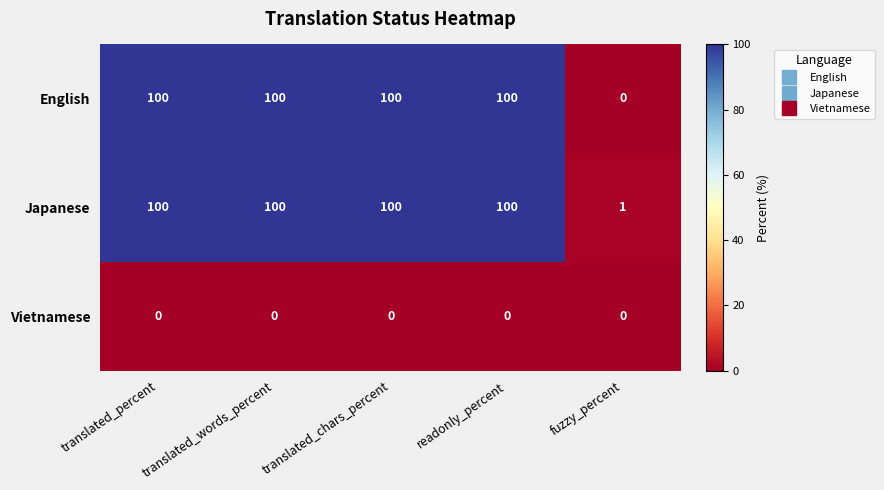

Which category has the lowest value in the English series?

fuzzy_percent